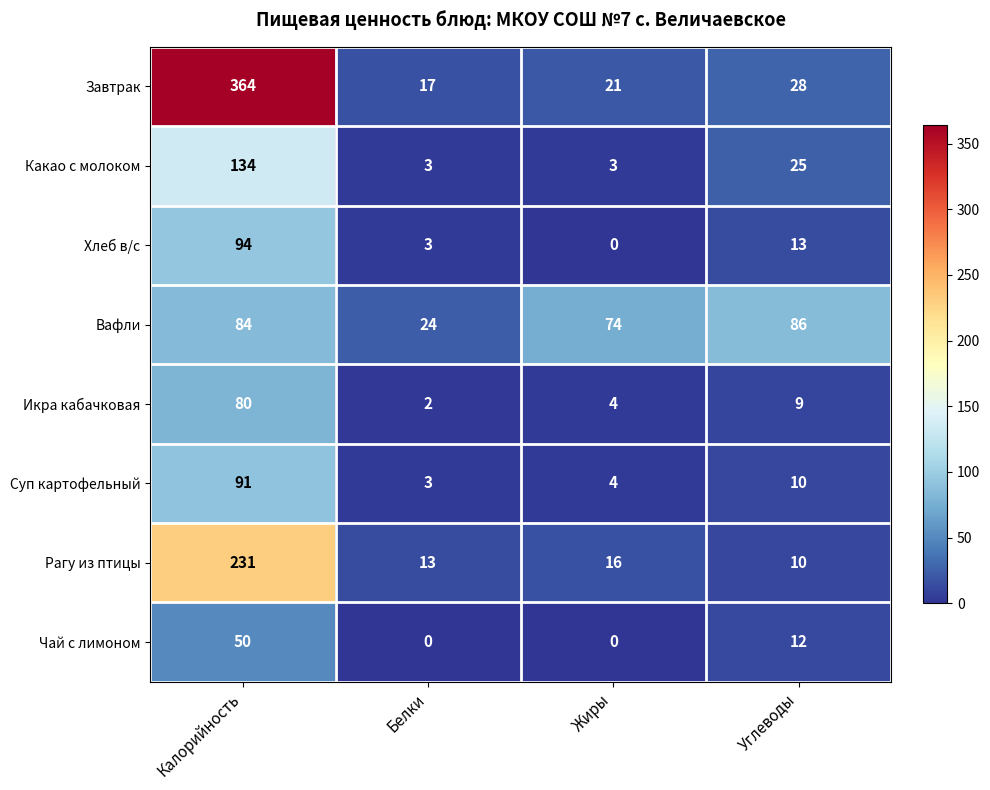

Where is Какао с молоком nearest to the value 68?

Углеводы